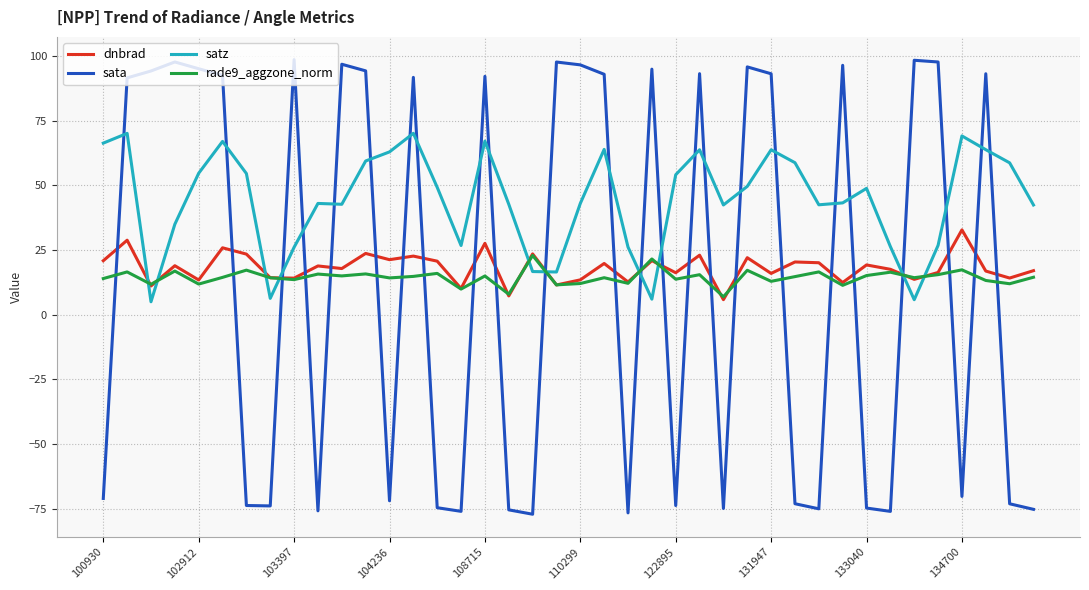

Which series has the widest spread of values?

sata